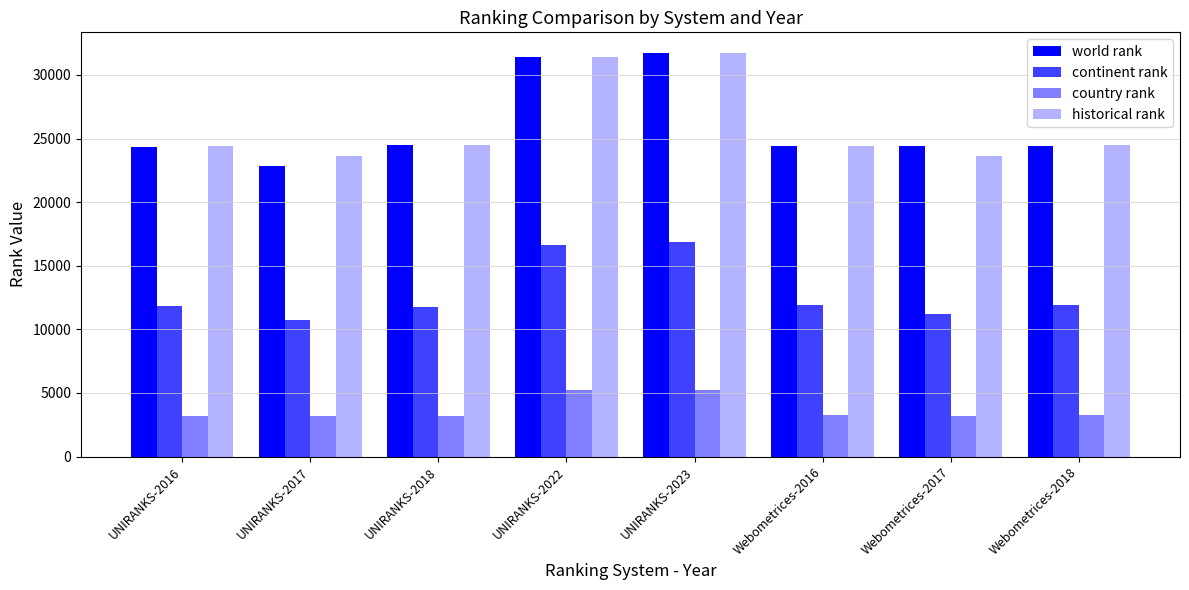

How many series are shown in this chart?

4